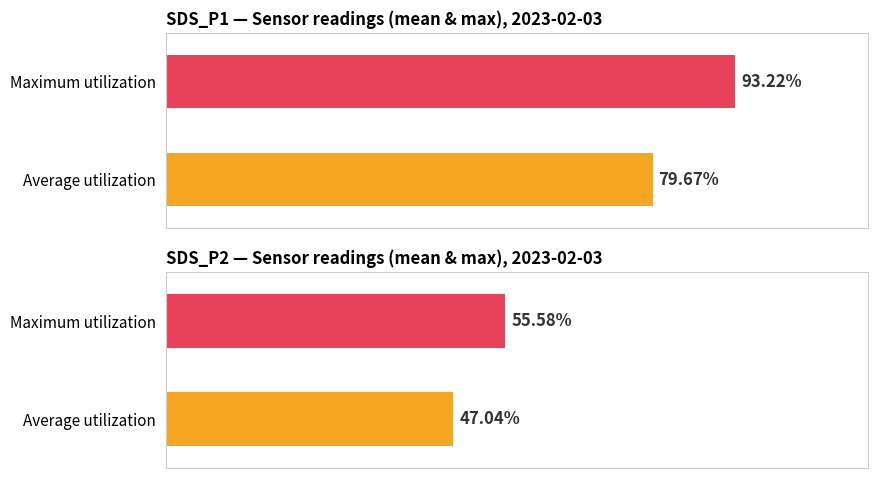

Which series has the widest spread of values?

SDS_P1